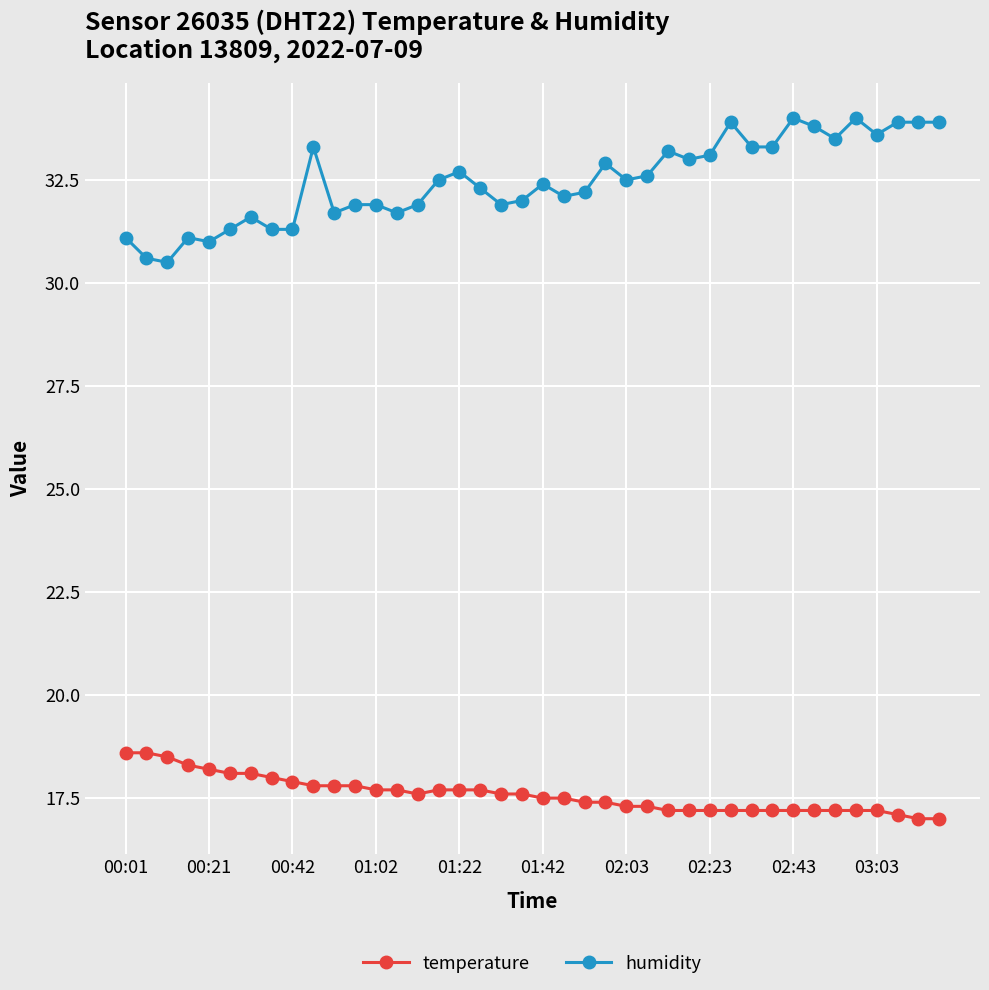

What is the average value of the humidity series?

32.5